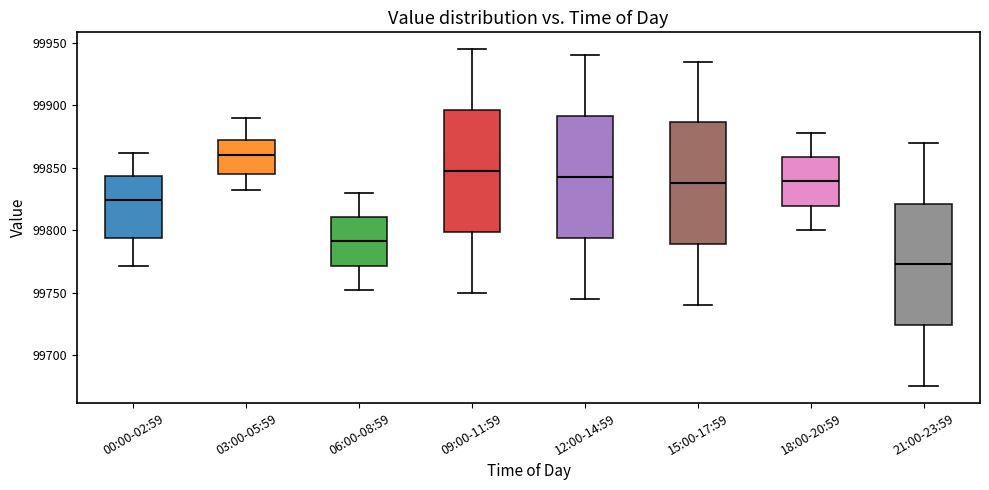

Where does the upper whisker of the box for 03:00-05:59 end on the y-axis? The values are not printed on the chart, so give them approximately, as read against the axis.

99890